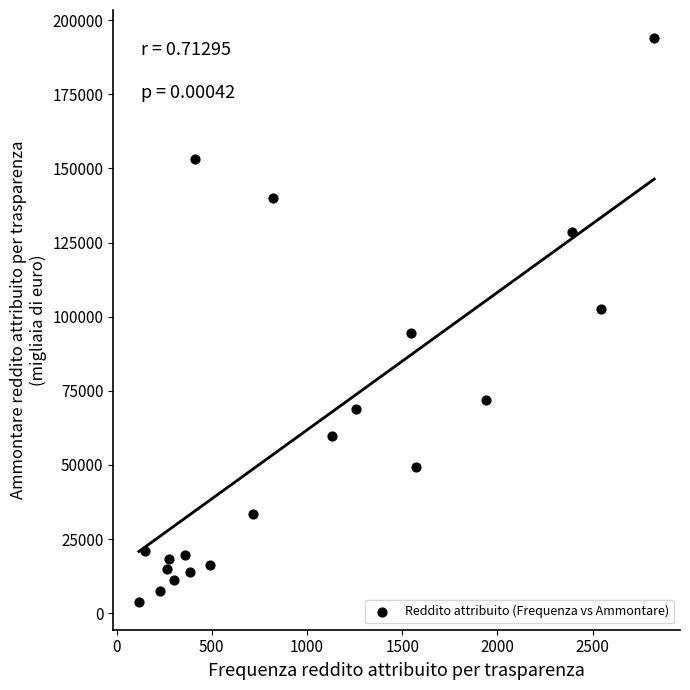

What is the range of X values (max minus min)?

2707